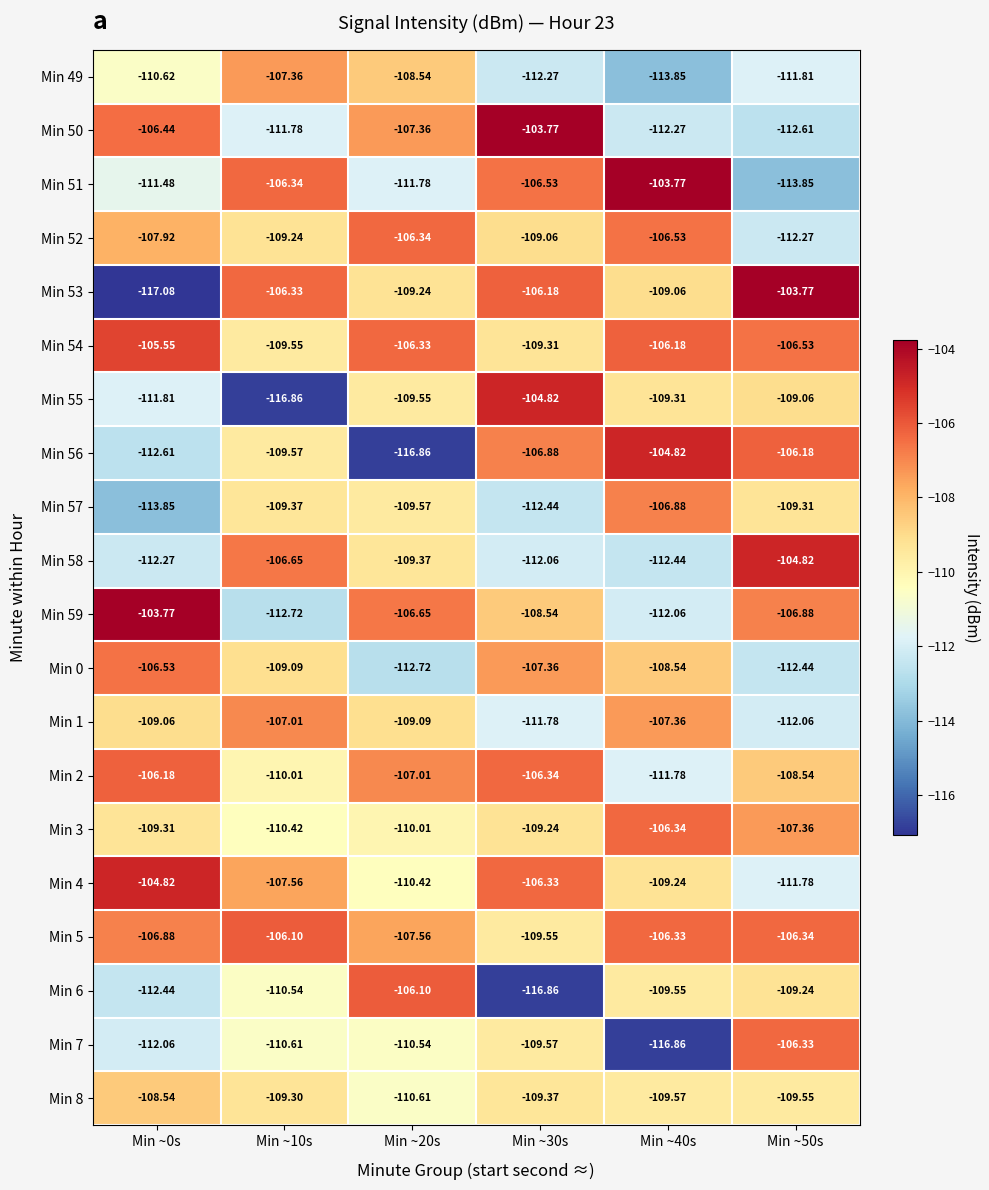

Is the value of Min 5 at Min ~0s greater than the value of Min 1 at Min ~20s?

Yes